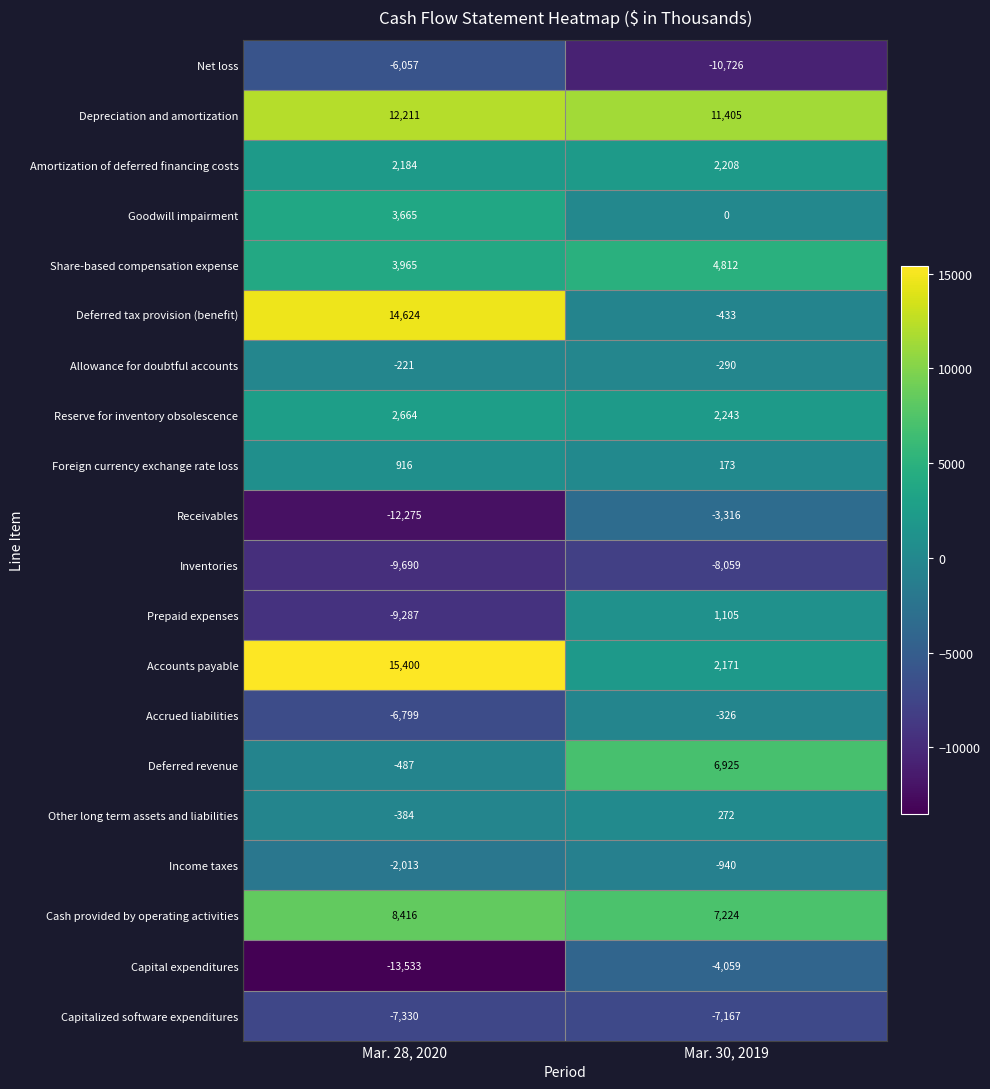

What is the difference between the maximum and minimum values in the Goodwill impairment series?

3665